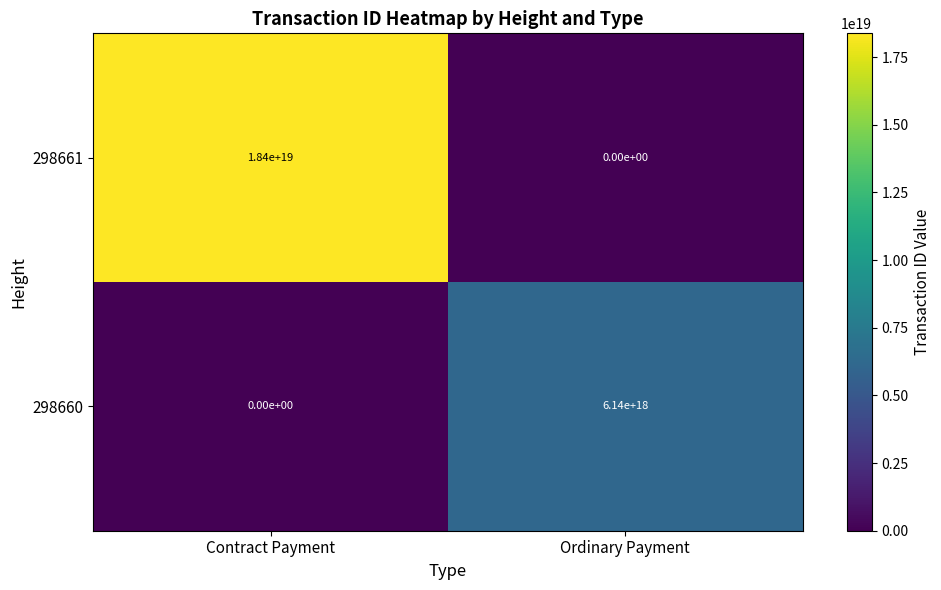

List the series in order of their overall mean, highest first.

298661, 298660